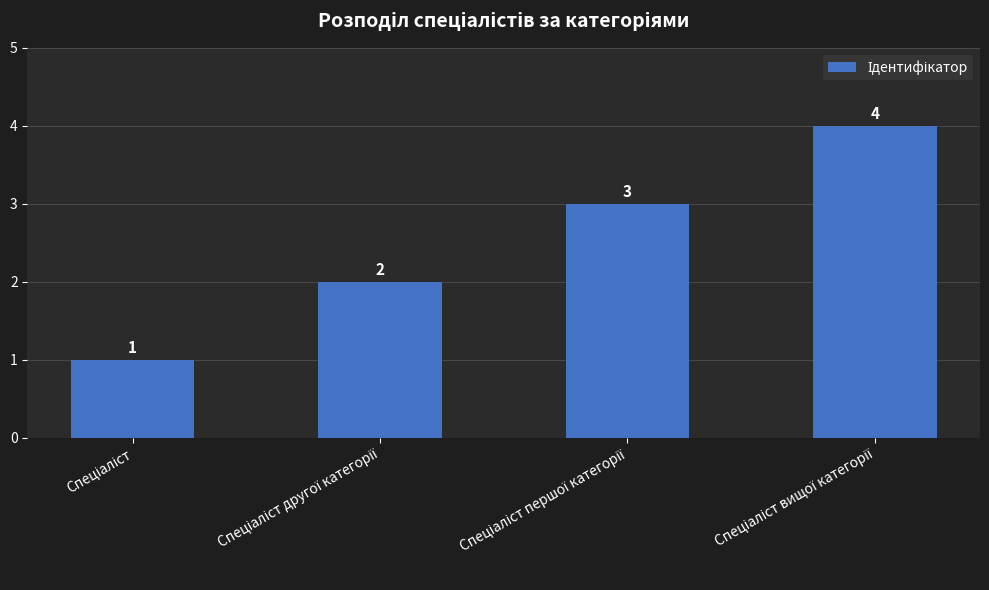

What is the value of the 1st bar from the left?

1